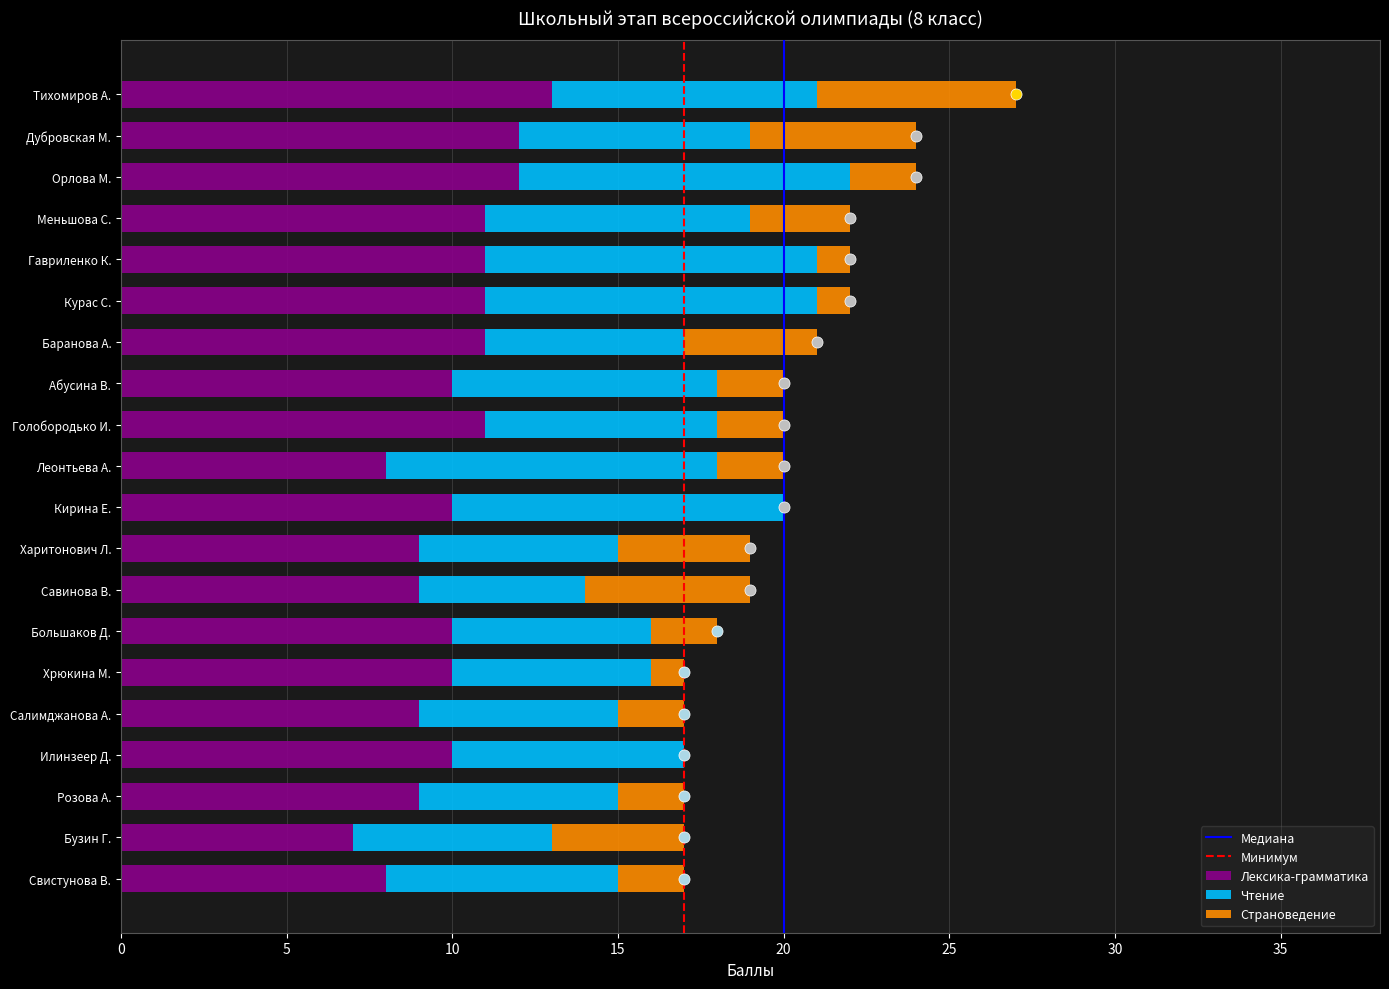

What is the total value across all series at Харитонович Л.?

19